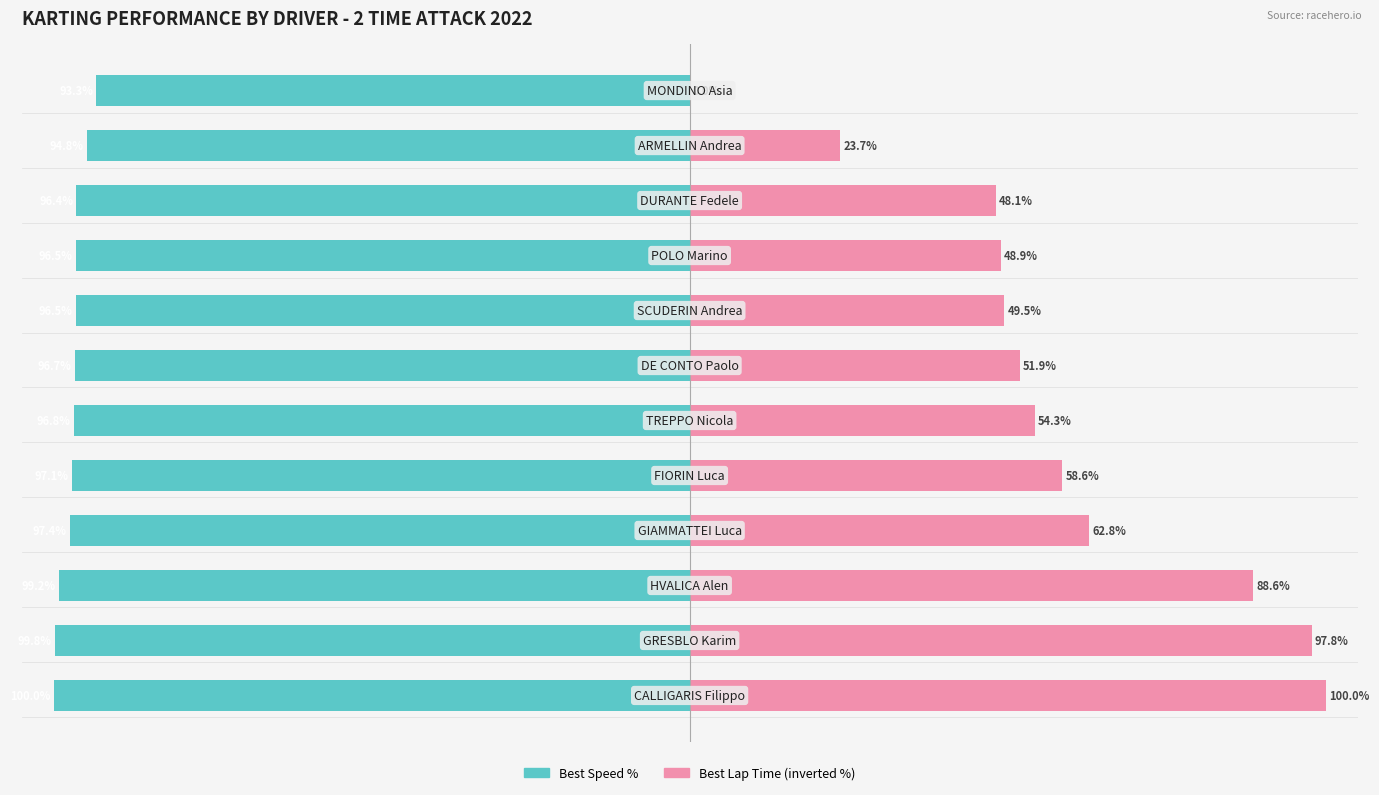

What is the difference between the maximum and minimum values in the Best Lap Time (inverted %) series?

100.0